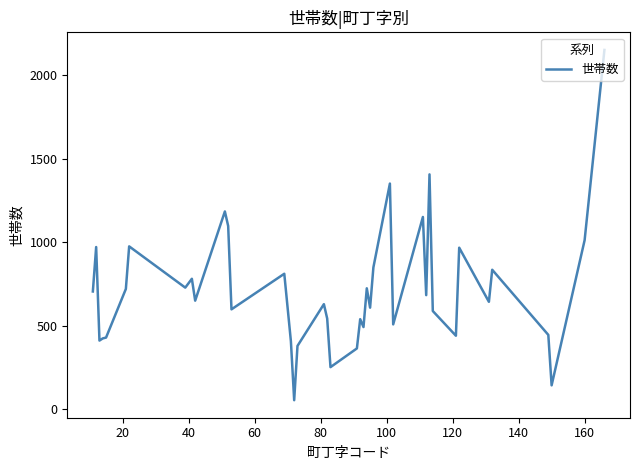

What is the smallest value displayed?

54